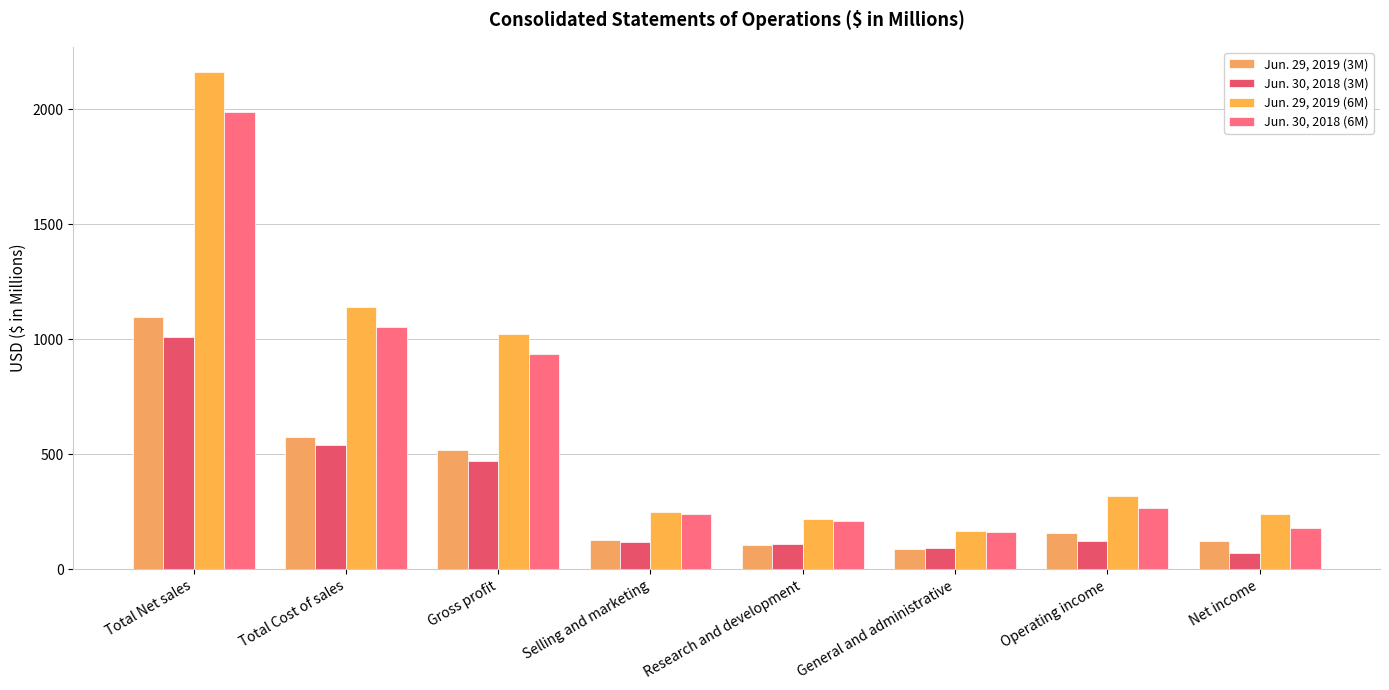

Reading left to right, what are all the values shown in this chart?

Jun. 29, 2019 (3M): Total Net sales=1097	Total Cost of sales=577	Gross profit=520	Selling and marketing=127	Research and development=108	General and administrative=90	Operating income=160	Net income=124
Jun. 30, 2018 (3M): Total Net sales=1012	Total Cost of sales=540	Gross profit=472	Selling and marketing=121	Research and development=109	General and administrative=93	Operating income=125	Net income=70
Jun. 29, 2019 (6M): Total Net sales=2163	Total Cost of sales=1142	Gross profit=1021	Selling and marketing=249	Research and development=219	General and administrative=166	Operating income=319	Net income=239
Jun. 30, 2018 (6M): Total Net sales=1989	Total Cost of sales=1052	Gross profit=937	Selling and marketing=241	Research and development=210	General and administrative=164	Operating income=269	Net income=179